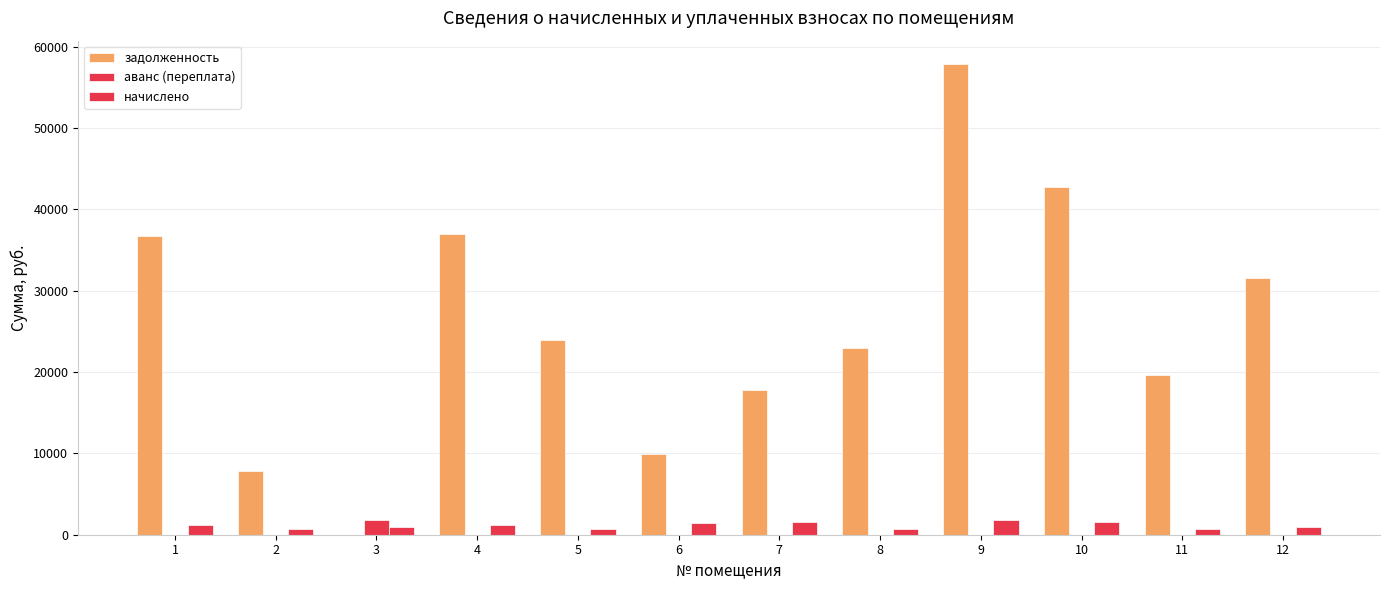

Does the chart contain stacked bars?

No